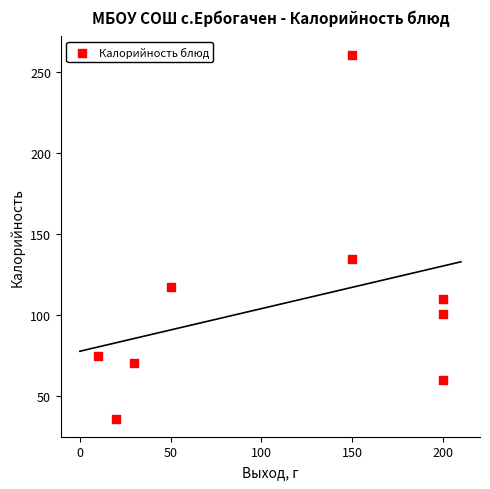

What is the average X value?

112.2